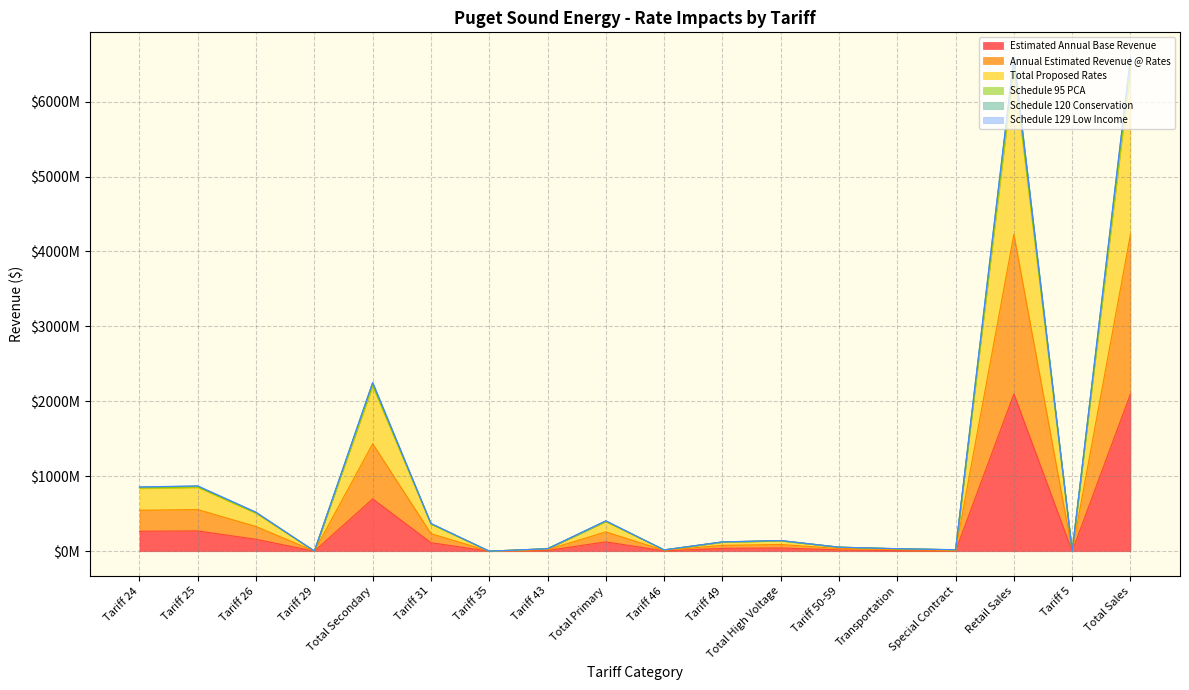

How many lines are shown in the chart?

6